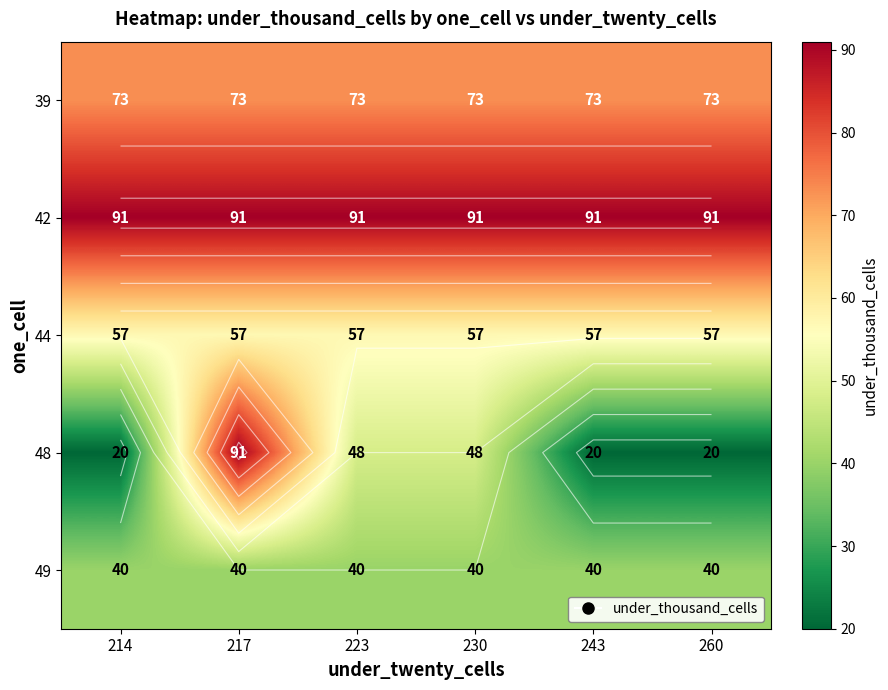

How many data points does each series have?

6